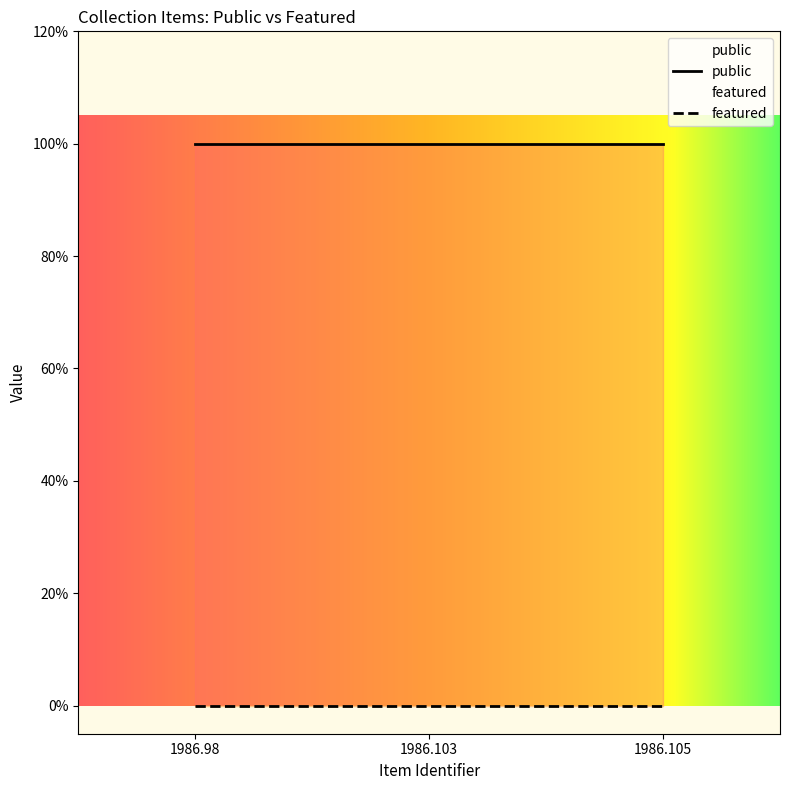

True or false: featured has a value of 0 at 1986.105.

True